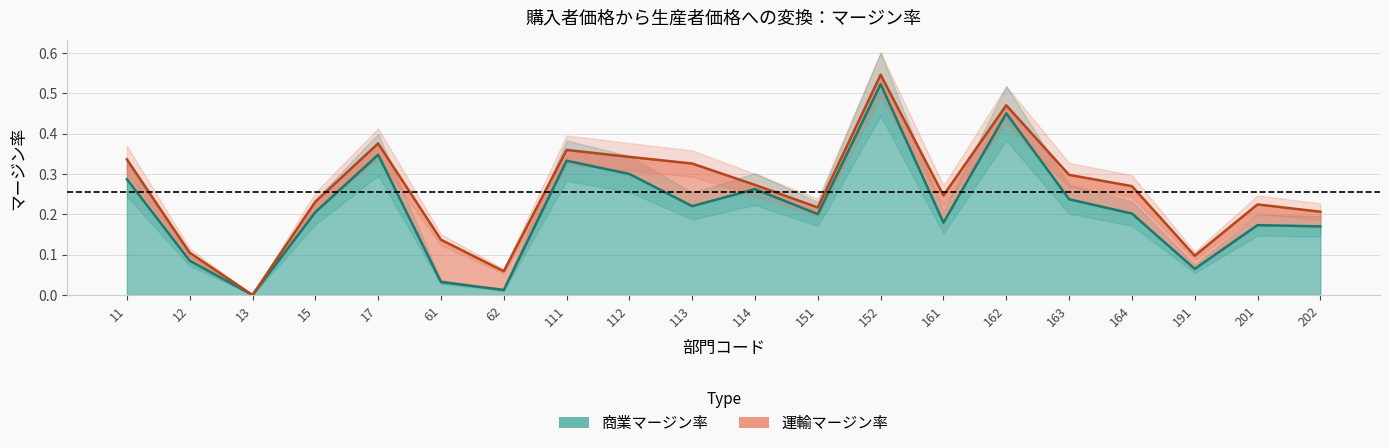

Where is the first local minimum?

13